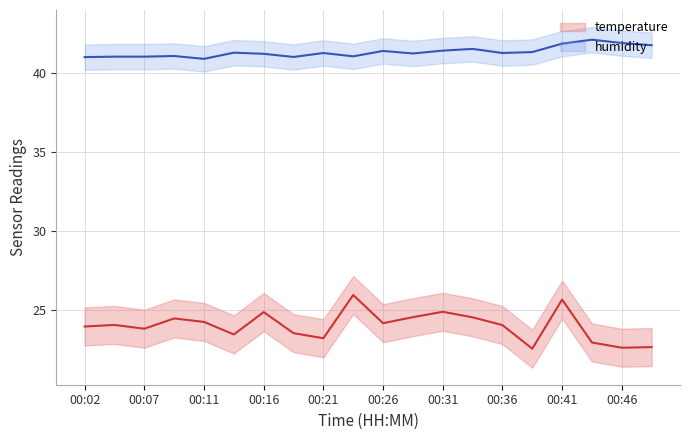

What is the sum of the humidity values at 00:07 and 00:24?

82.1